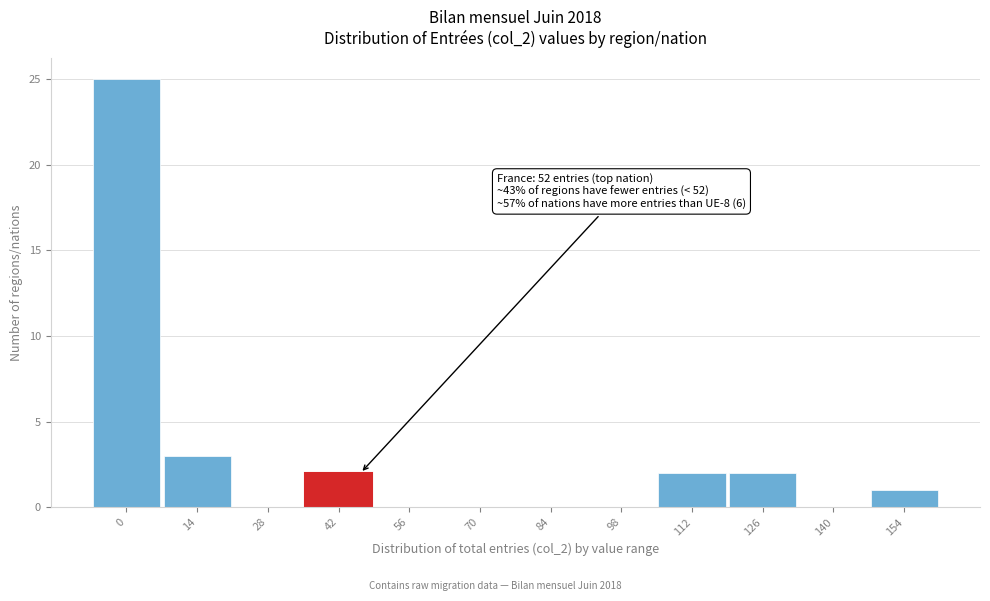

Reading left to right, extract all data points from this chart.

0=25	14=3	28=0	42=2	56=0	70=0	84=0	98=0	112=2	126=2	140=0	154=1